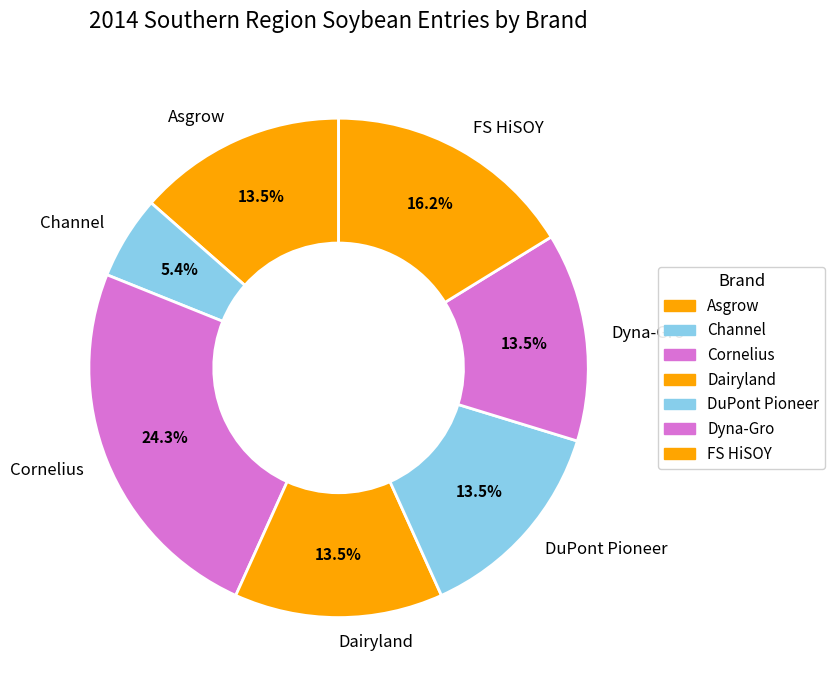

What percentage is the FS HiSOY slice, to the nearest percent?

16%